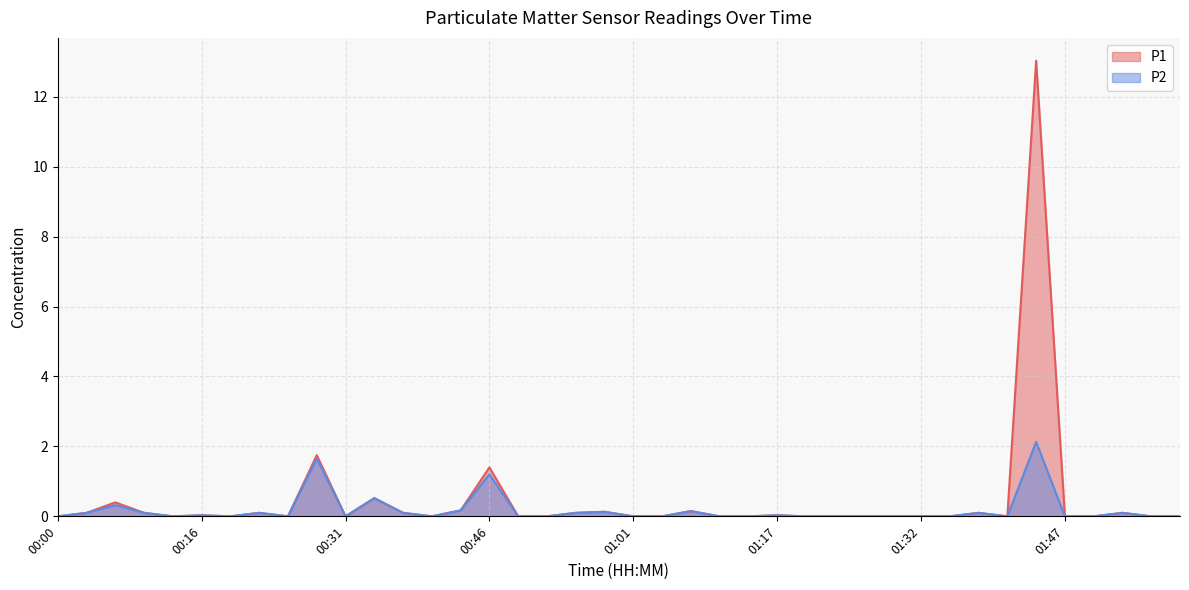

Where is P1 nearest to the value 6?

00:28